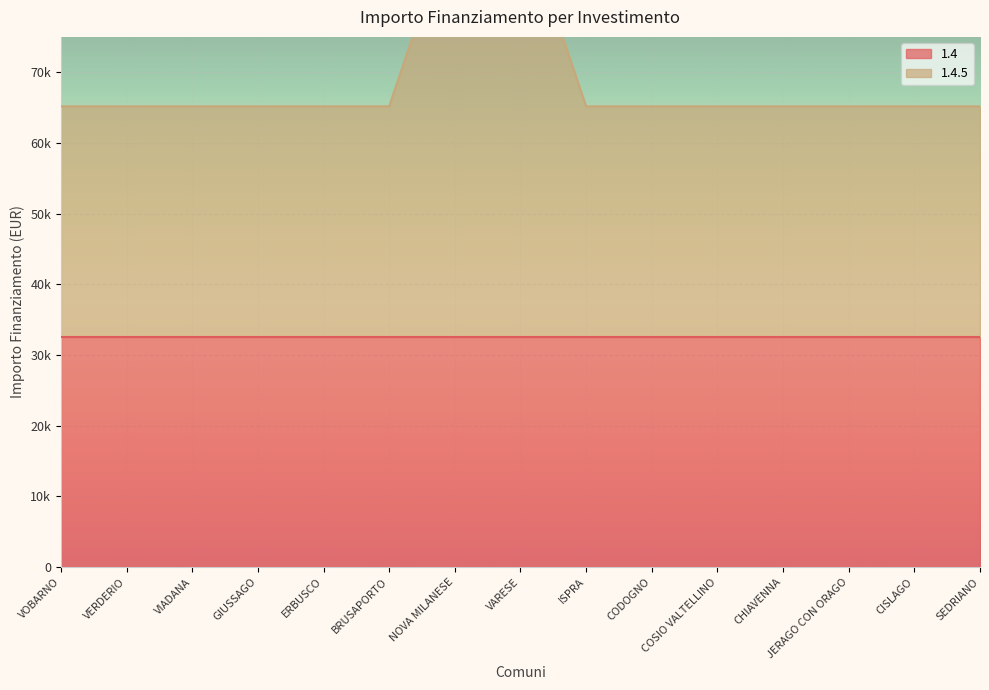

List the labels in order of value, largest first.

NOVA MILANESE, VARESE, VOBARNO, VERDERIO, VIADANA, GIUSSAGO, ERBUSCO, BRUSAPORTO, ISPRA, CODOGNO, COSIO VALTELLINO, CHIAVENNA, JERAGO CON ORAGO, CISLAGO, SEDRIANO